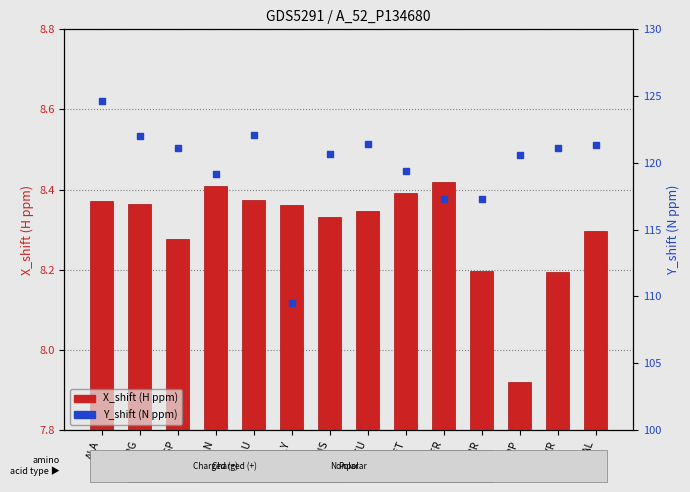

Is the value of Y_shift (N ppm) at THR greater than the value of X_shift (H ppm) at THR?

Yes